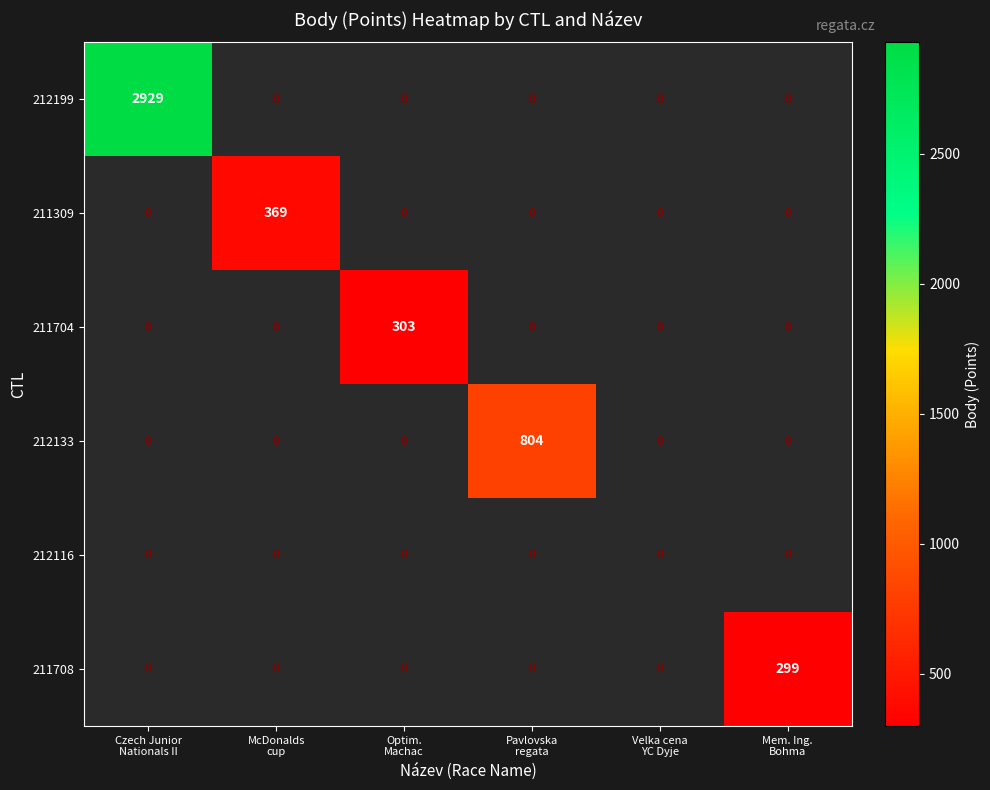

What is the maximum value shown in the chart?

2929.0